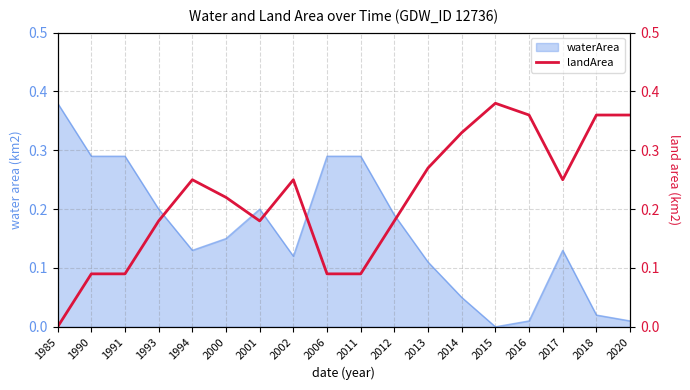

How many points are higher than both their immediate neighbors (excluding endpoints)?

3